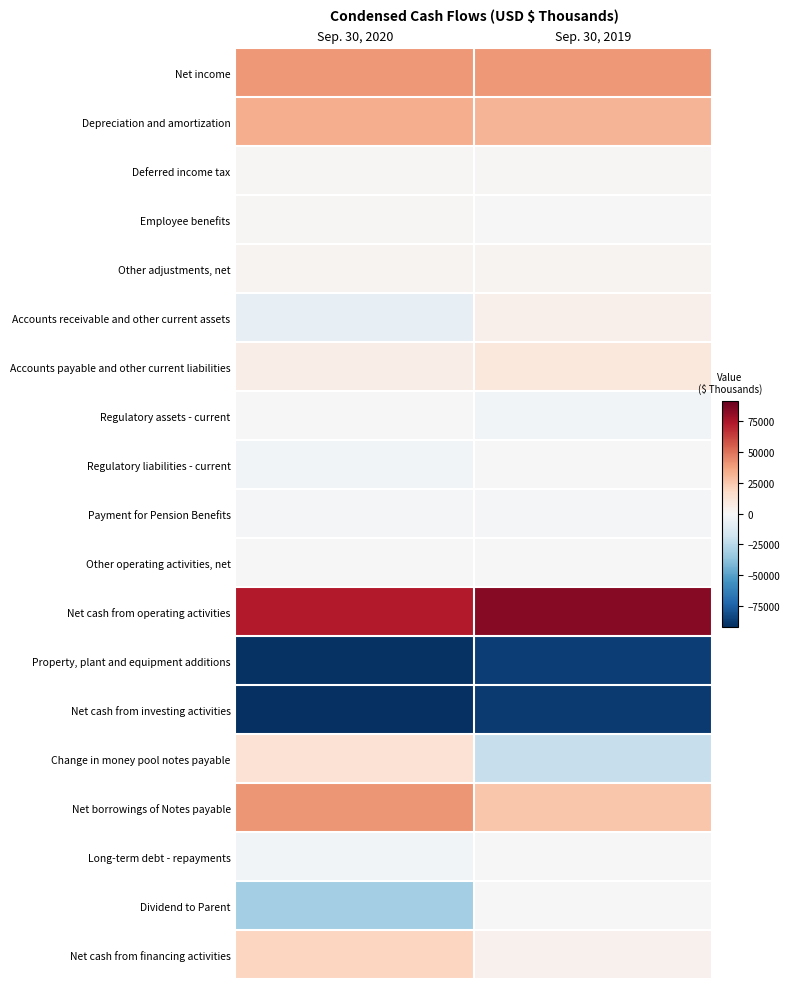

Count the number of categories in the chart.

2